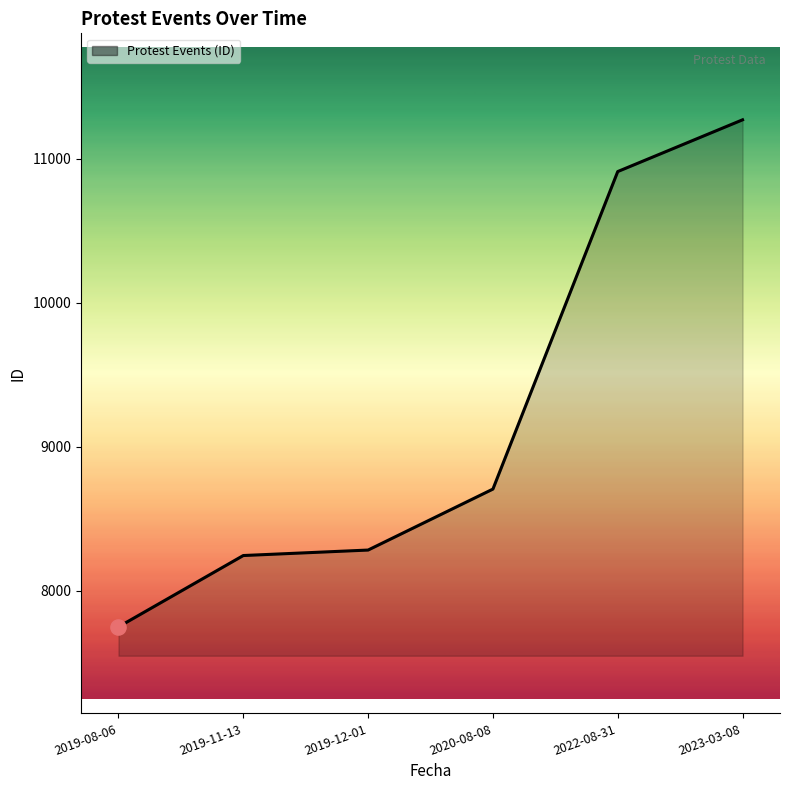

What is the change in value from 2019-11-13 to 2022-08-31?

+2664